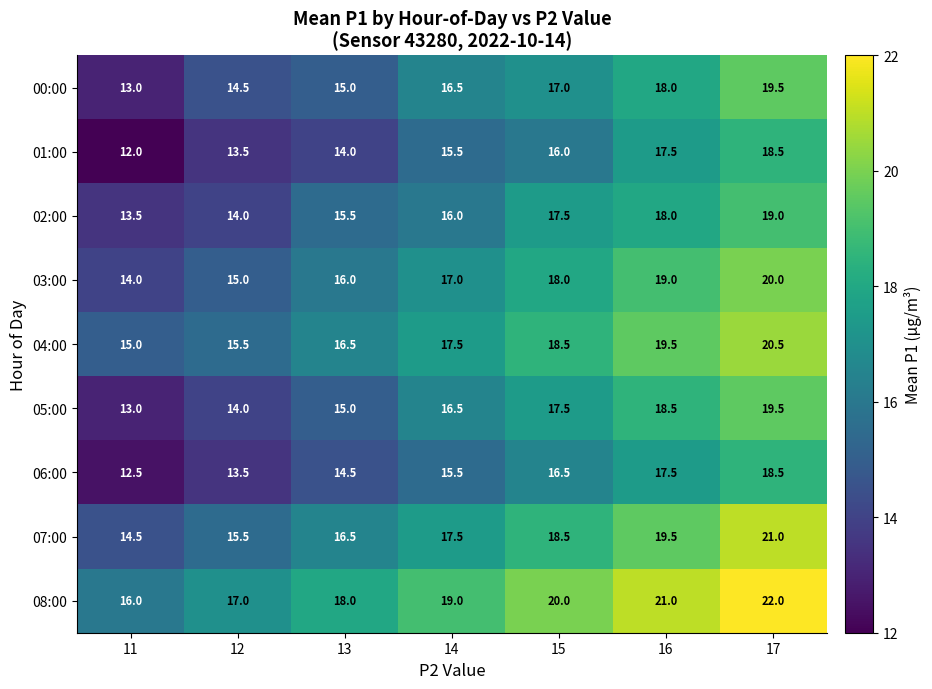

At how many categories does at least one series exceed 12?

7